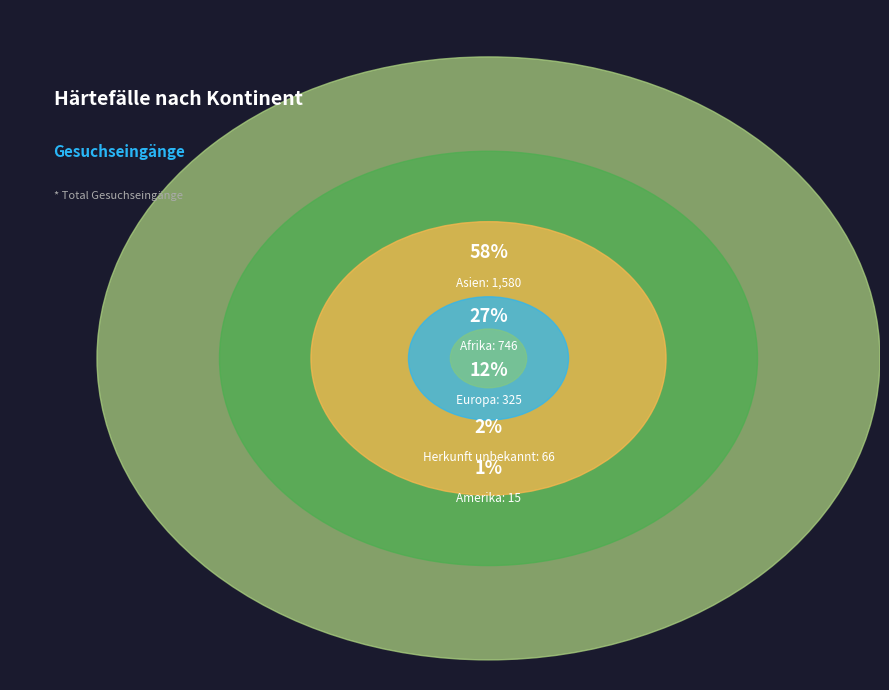

What is the largest slice in the pie chart?

Asien